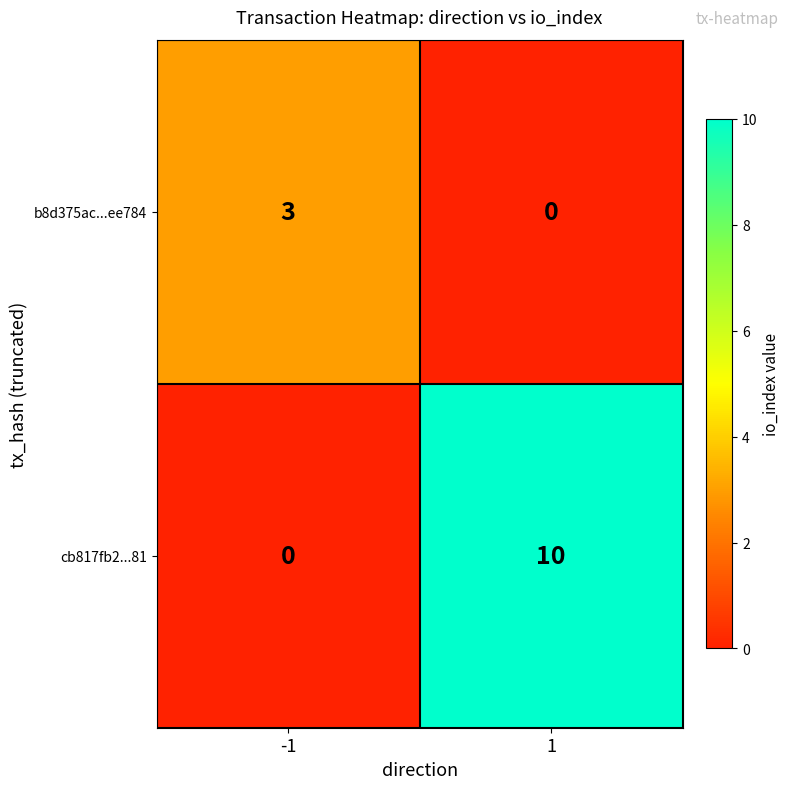

What is the greatest value displayed?

10